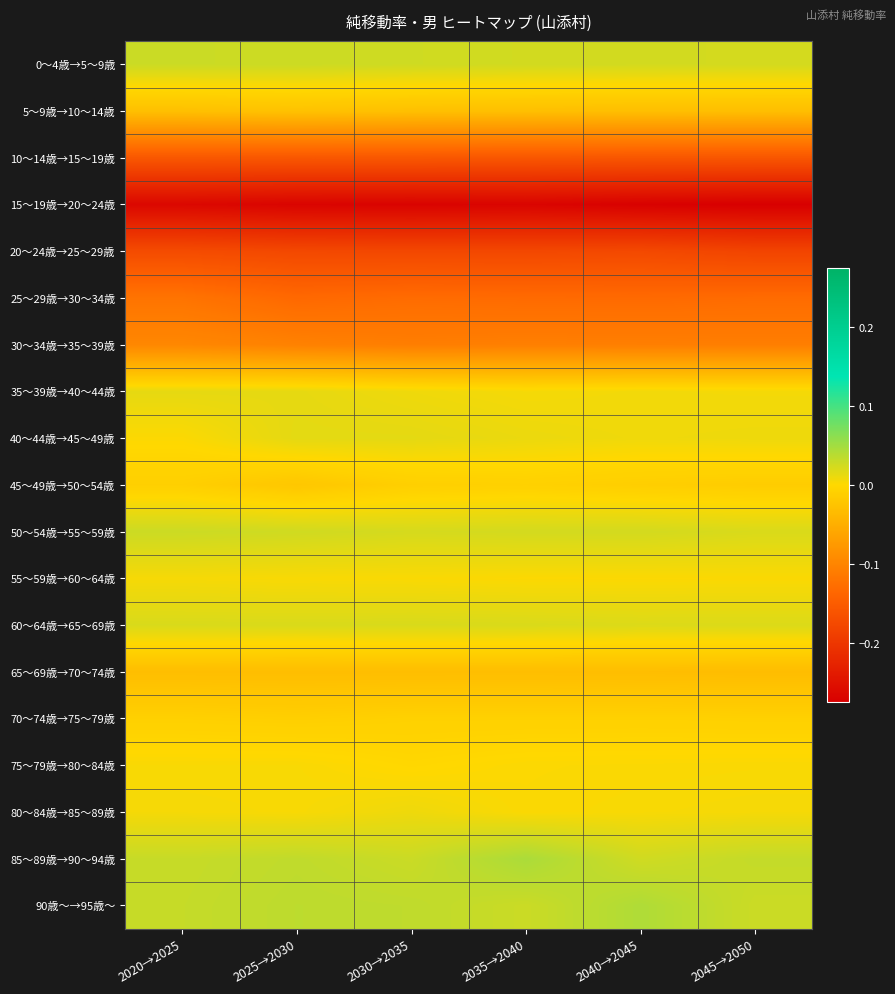

What is the total value across all series at 2040→2045?

-0.8